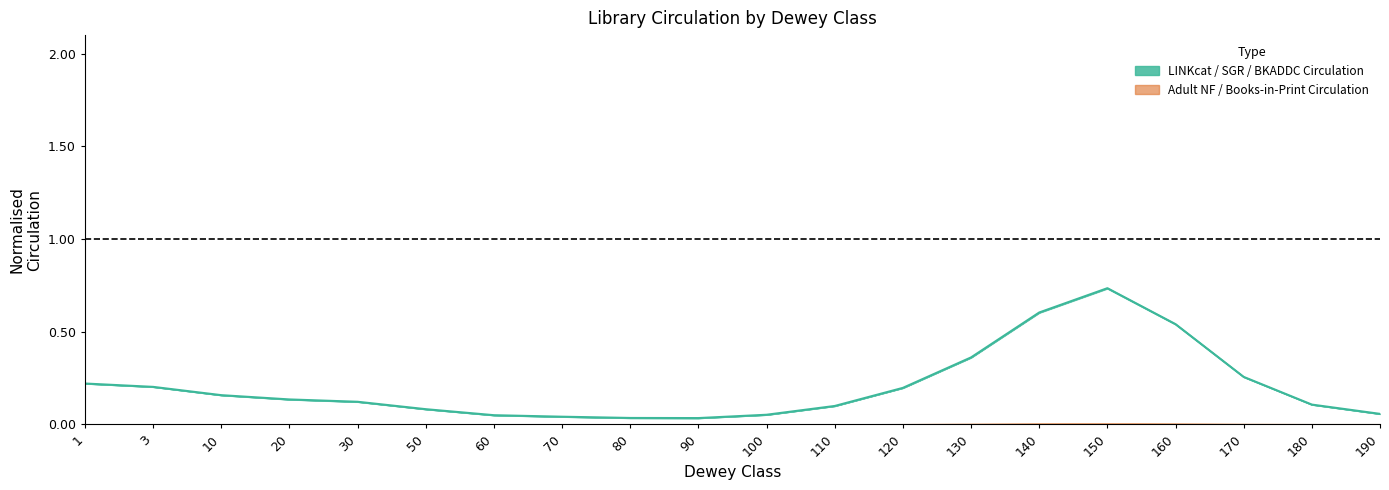

Reading left to right, transcribe all the data shown in this chart.

1=0.2	3=0.2	10=0.2	20=0.1	30=0.1	50=0.1	60=0.0	70=0.0	80=0.0	90=0.0	100=0.1	110=0.1	120=0.2	130=0.4	140=0.6	150=0.7	160=0.5	170=0.3	180=0.1	190=0.1